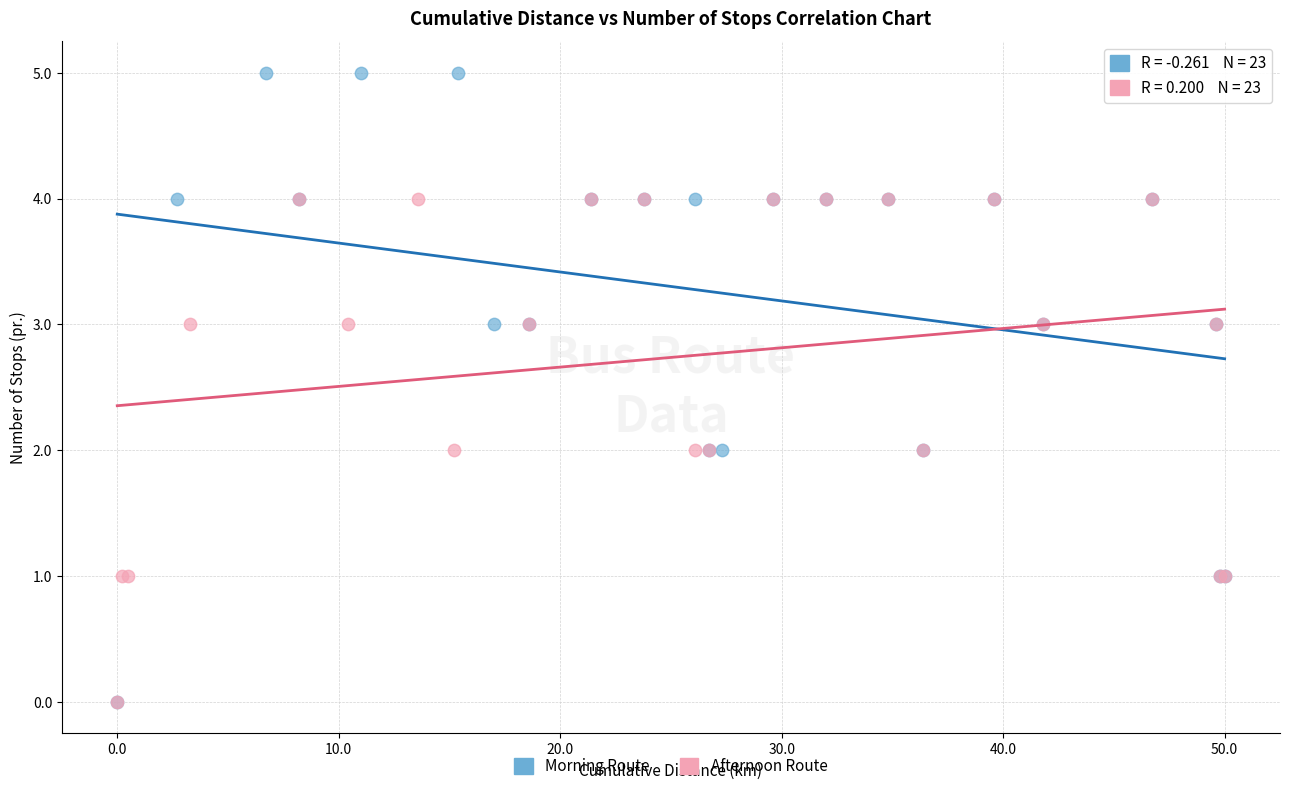

Which series has the largest Y range (max minus min)?

Morning Route